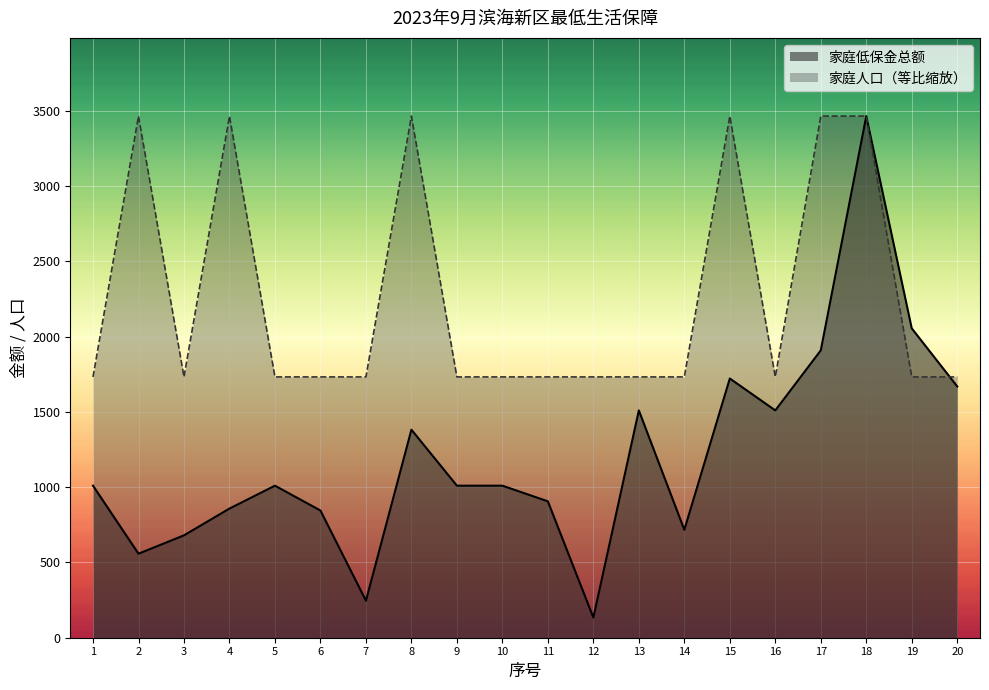

At which category does the chart reach its minimum across all series?

12